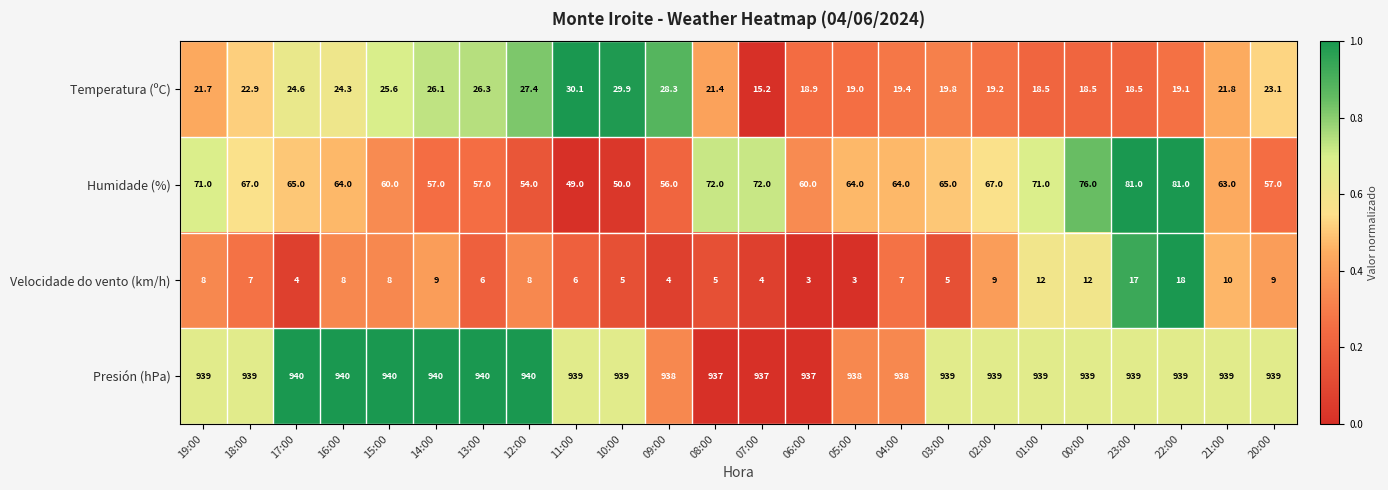

List the series in order of their peak value, lowest first.

Velocidade do vento (km/h), Temperatura (ºC), Humidade (%), Presión (hPa)